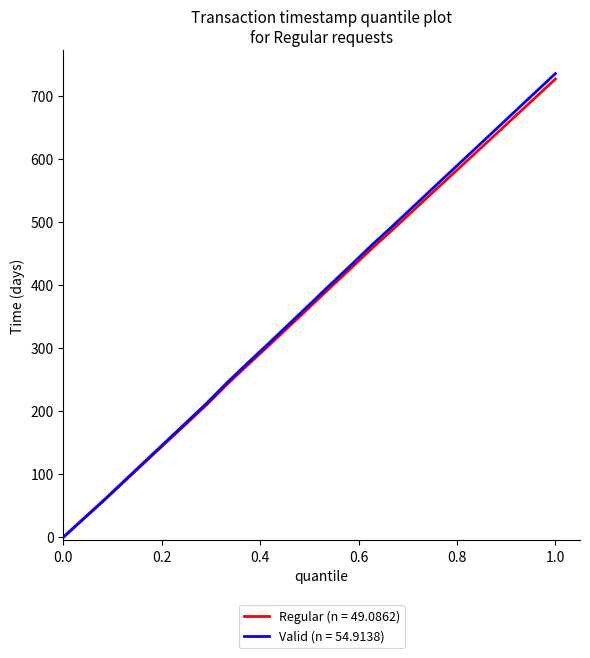

Rank the series by their maximum value, from lowest to highest.

Regular (n = 49.0862), Valid (n = 54.9138)